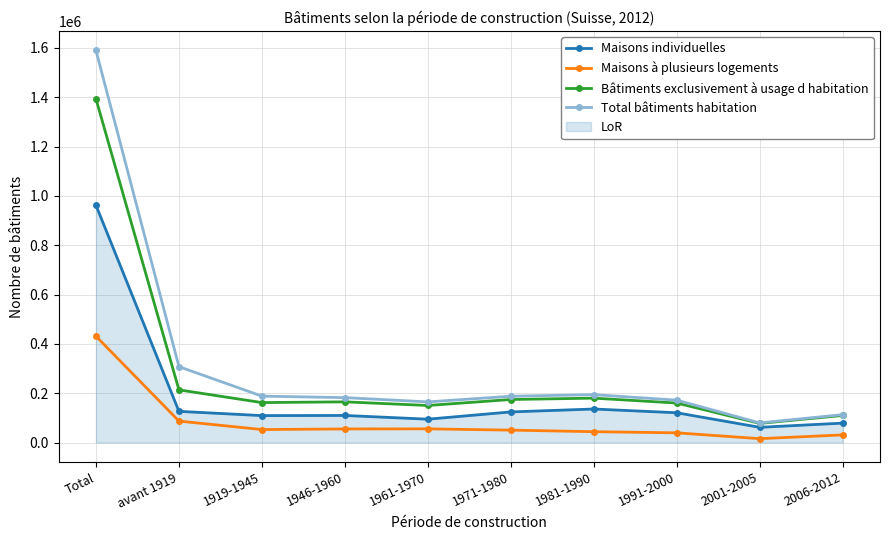

Read the Maisons individuelles value at 1981-1990.

136008